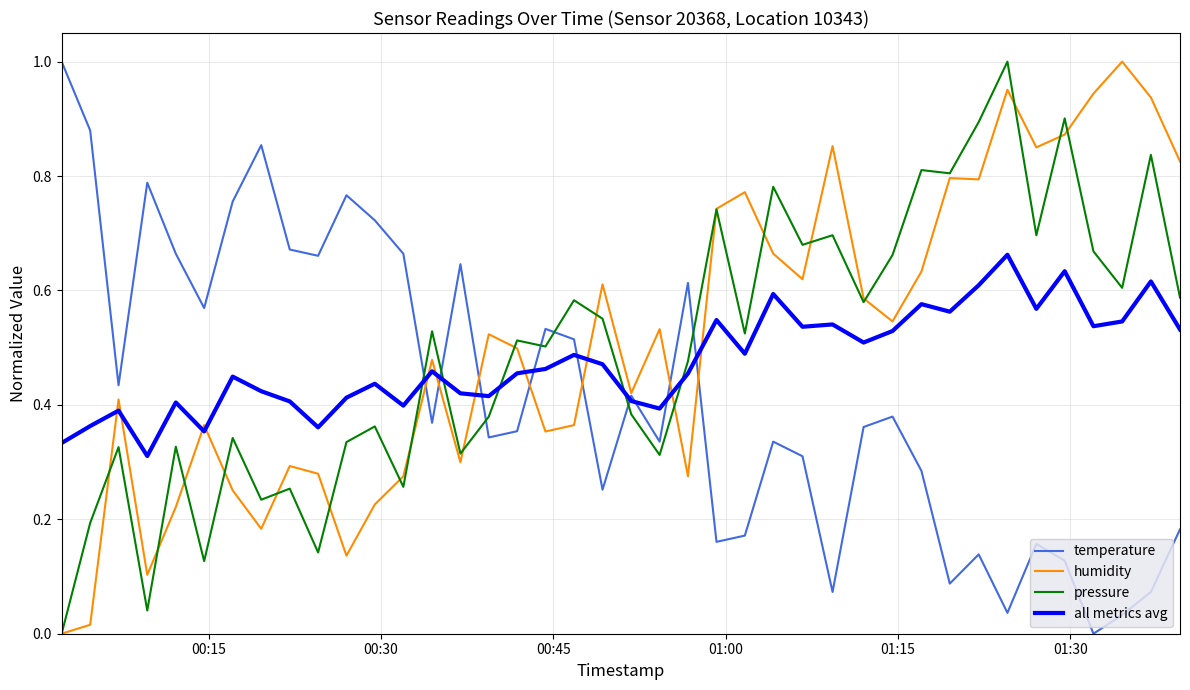

True or false: all metrics avg and humidity cross at least once.

True